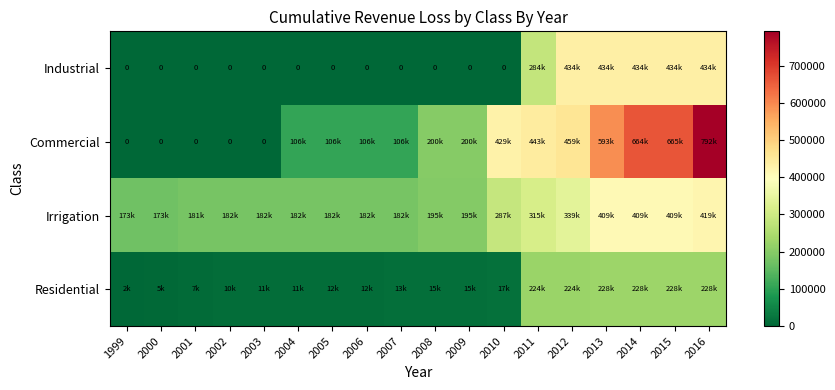

What is the average value of the Residential series?

82658.6